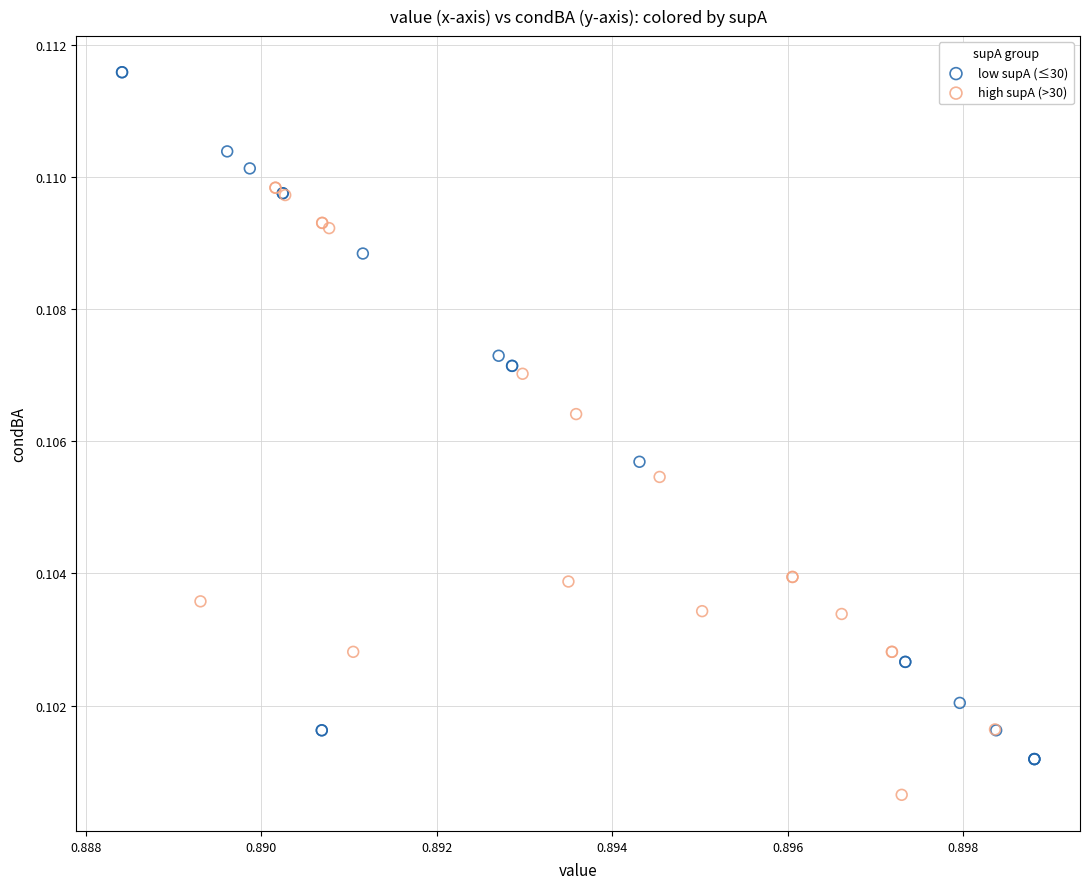

Which series has the largest Y range (max minus min)?

low supA (≤30)